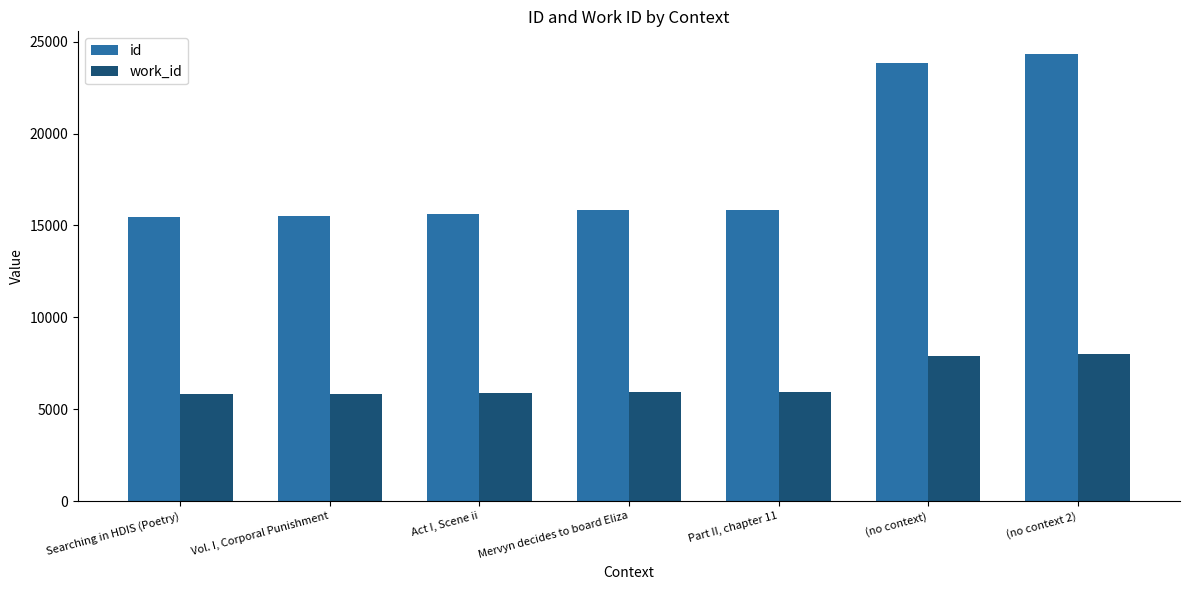

What is the sum of all id values?

126483